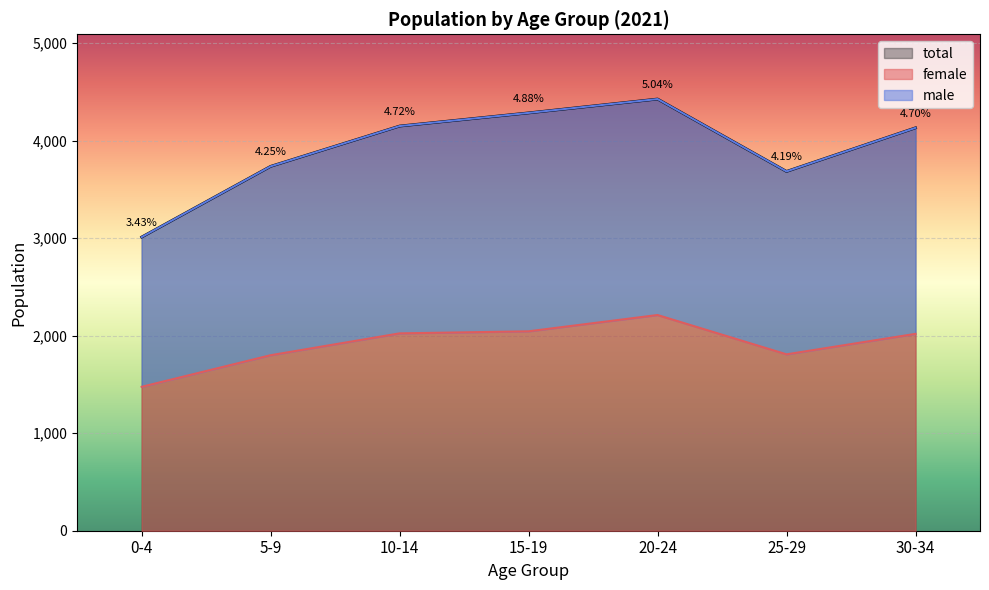

How many lines are shown in the chart?

3